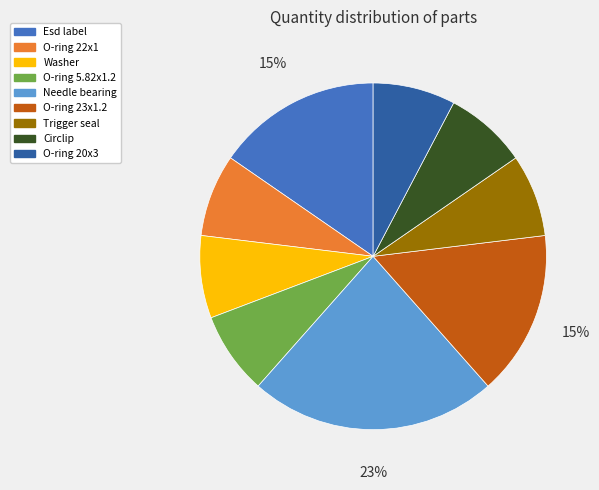

Do Circlip and O-ring 5.82x1.2 together represent more than half of the pie?

No